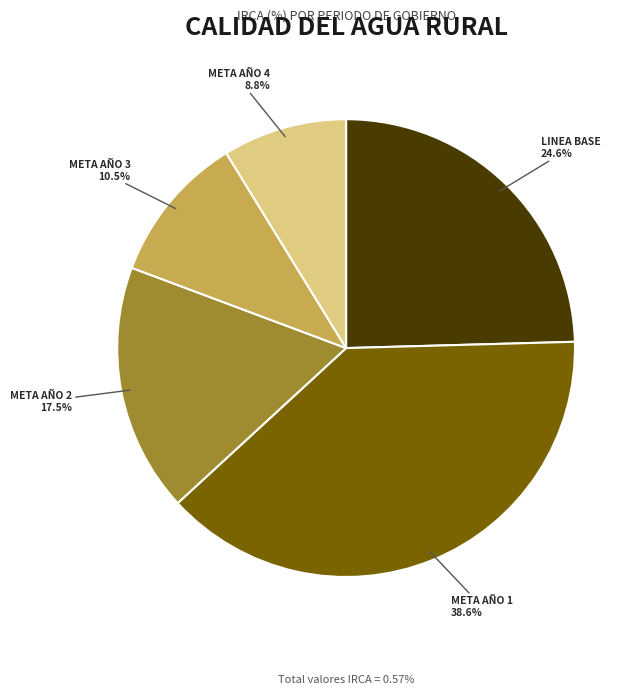

What is the smallest slice in the pie chart?

META AÑO 4